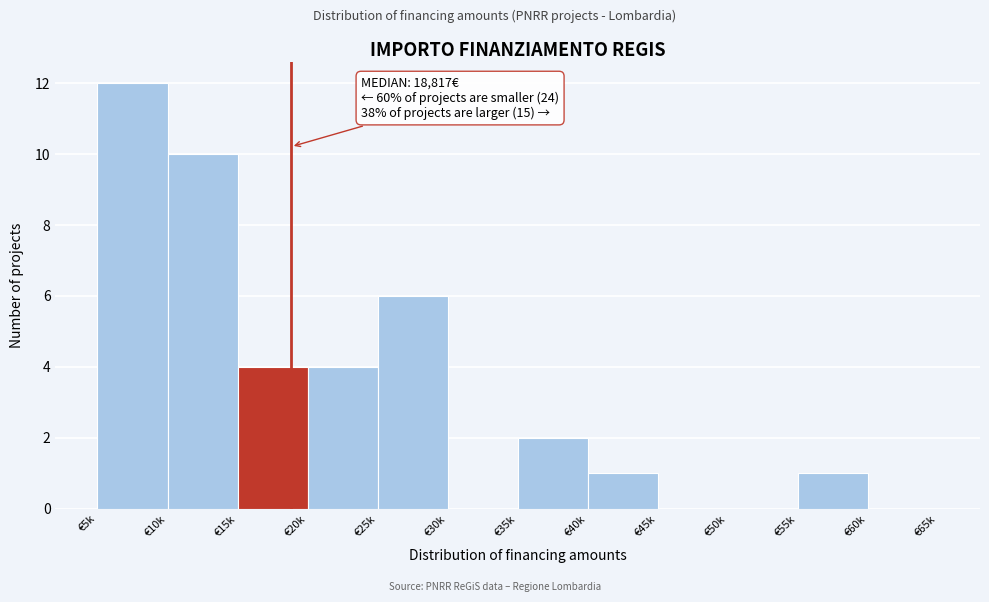

Reading right to left, transcribe all the data shown in this chart.

€60k=0	€55k=1	€50k=0	€45k=0	€40k=1	€35k=2	€30k=0	€25k=6	€20k=4	€15k=4	€10k=10	€5k=12